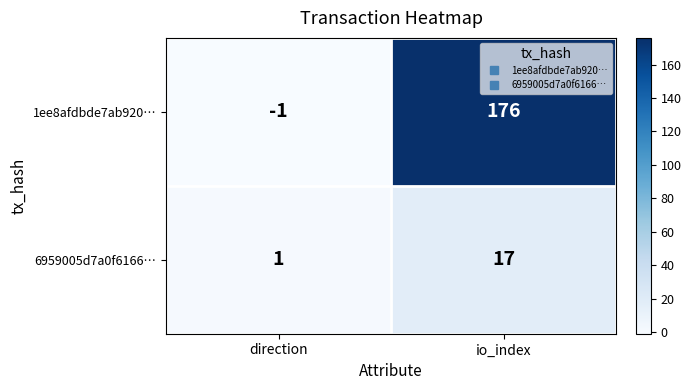

Reading right to left, extract all data points from this chart.

1ee8afdbde7ab920…: 176	-1
6959005d7a0f6166…: 17	1